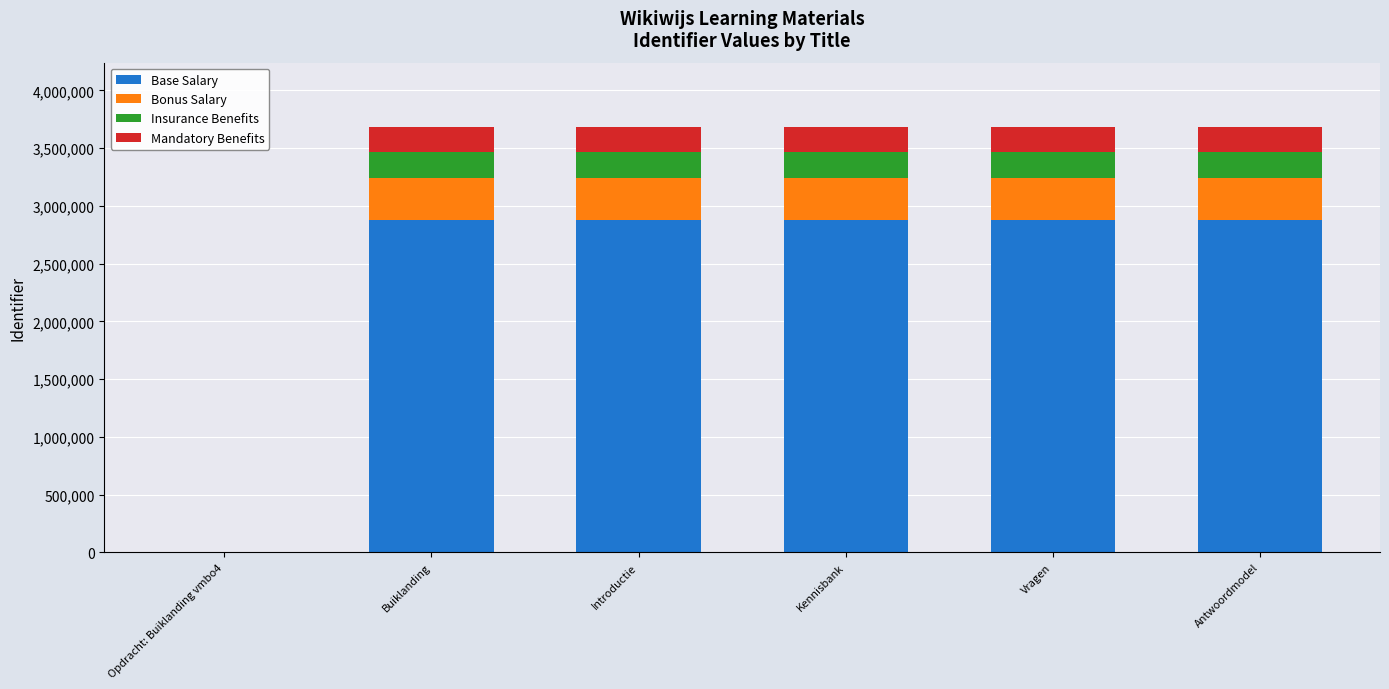

What is the highest value of the Base Salary series?

2876326.4